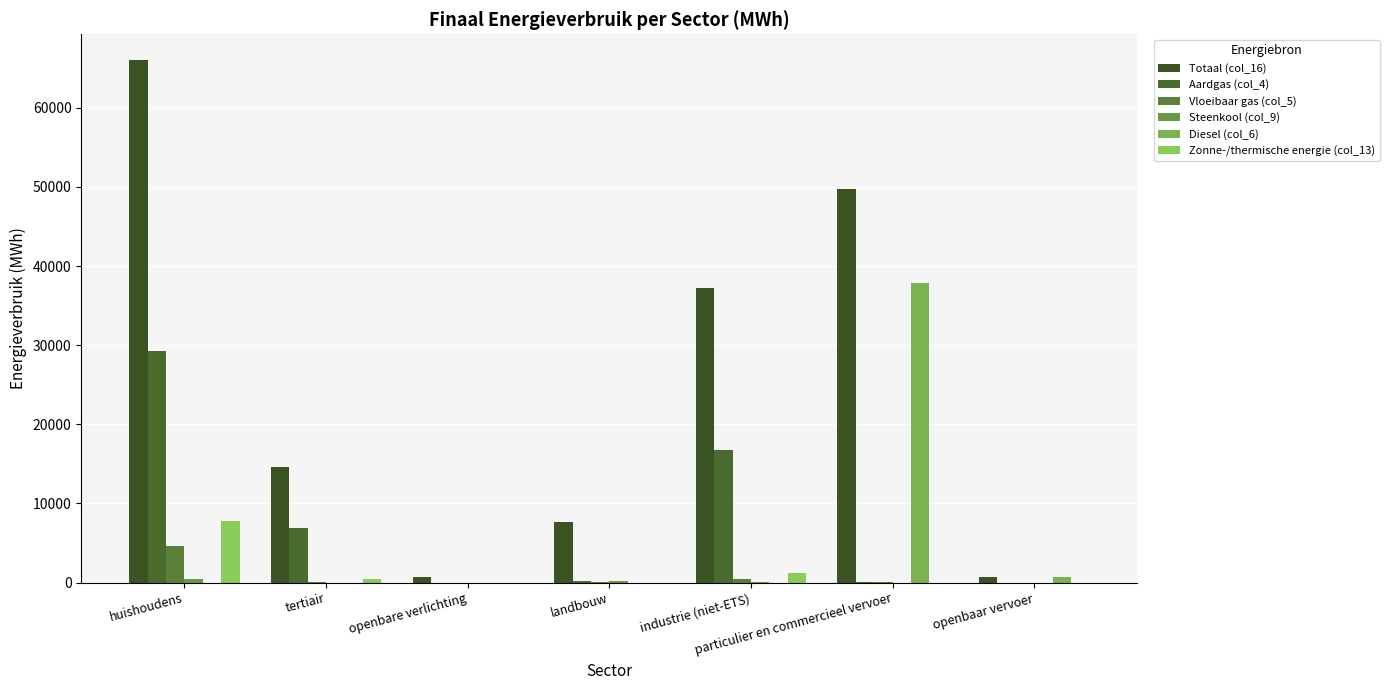

How many groups of bars are there?

7